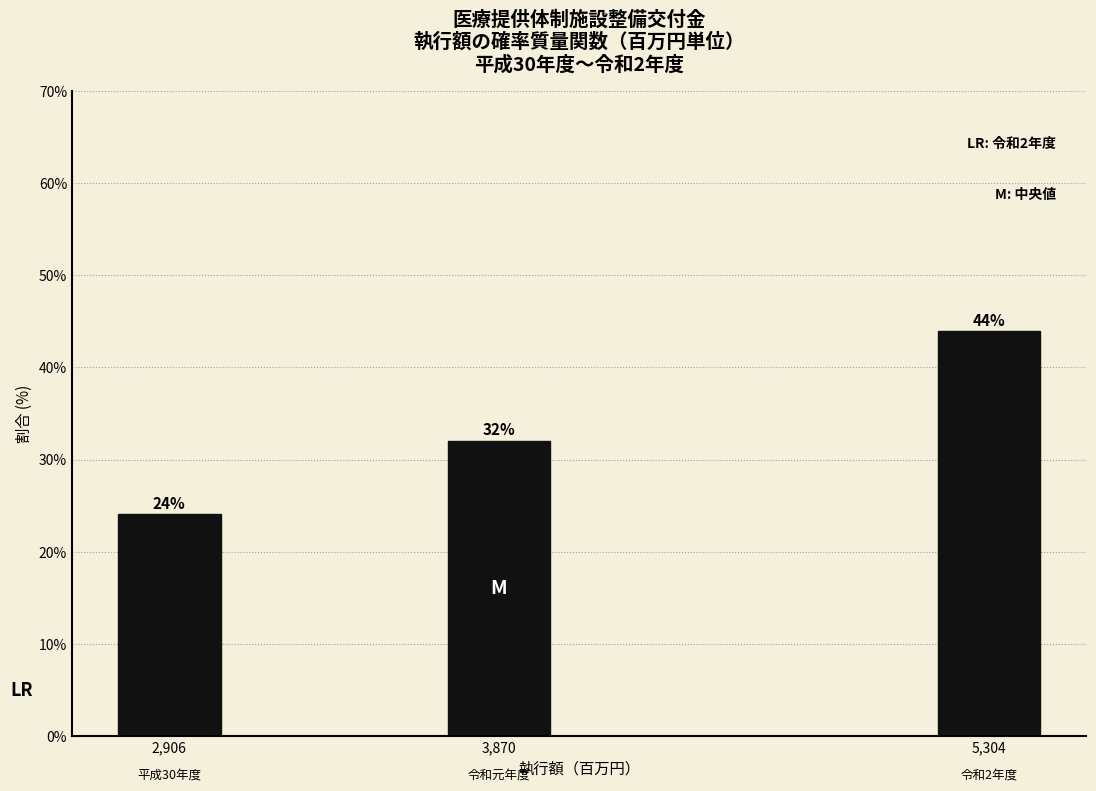

What is the difference between the values at 3,870 and 2,906?

8.0